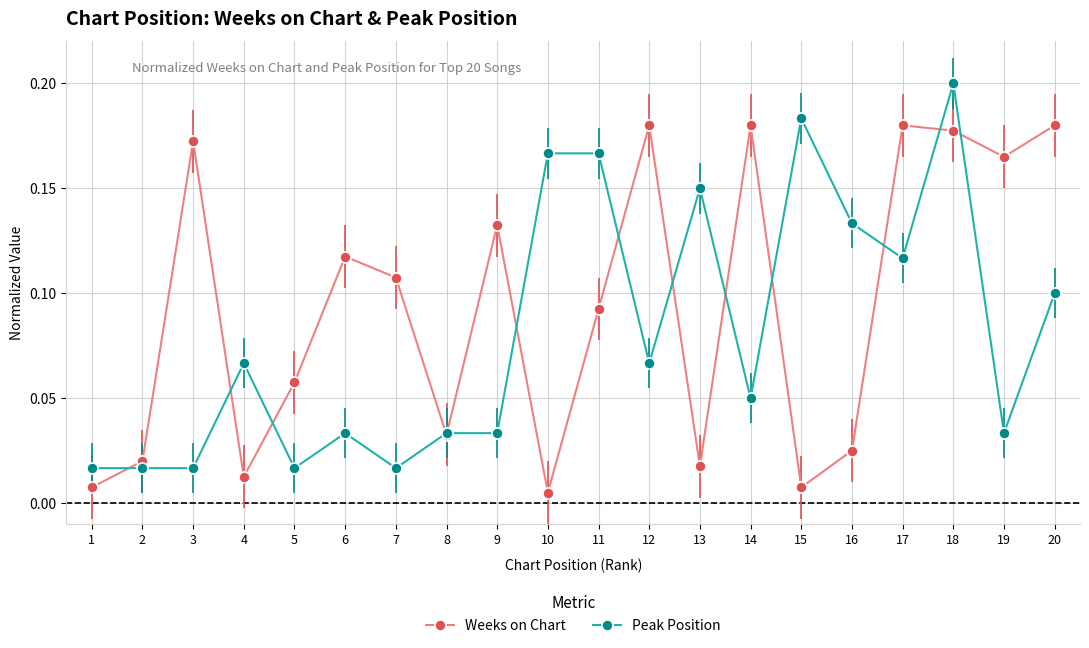

Is it true that Weeks on Chart equals 0.1 at 5?

True